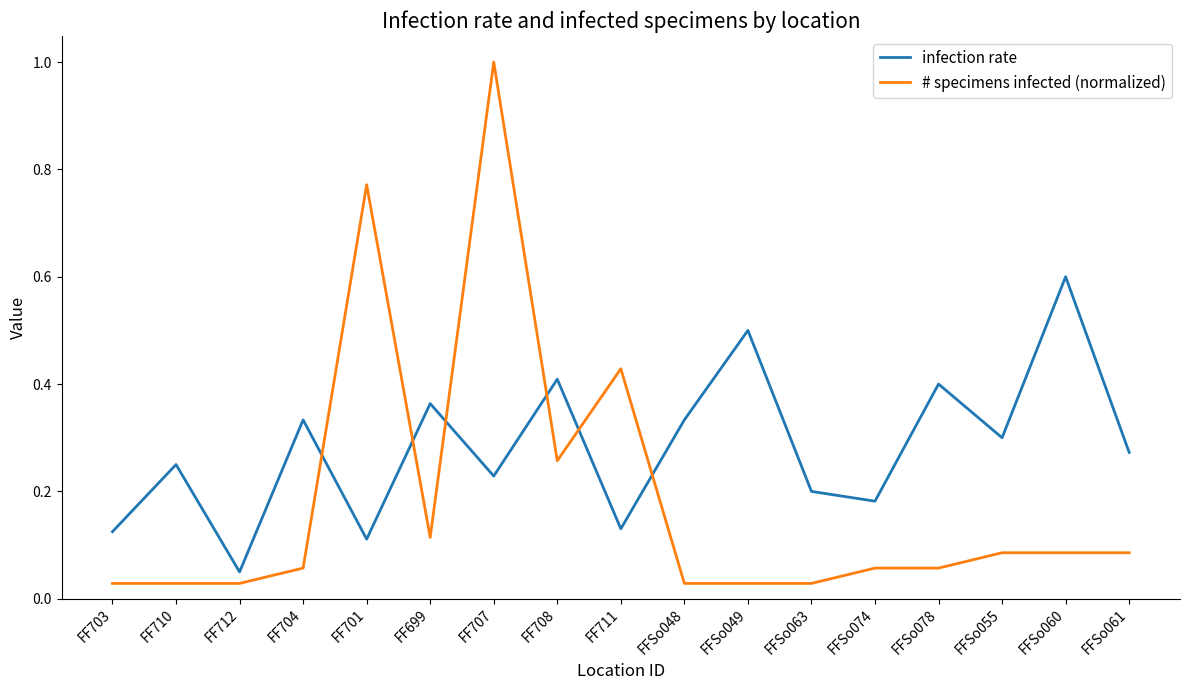

Rank the series by their average value, from highest to lowest.

infection rate, # specimens infected (normalized)